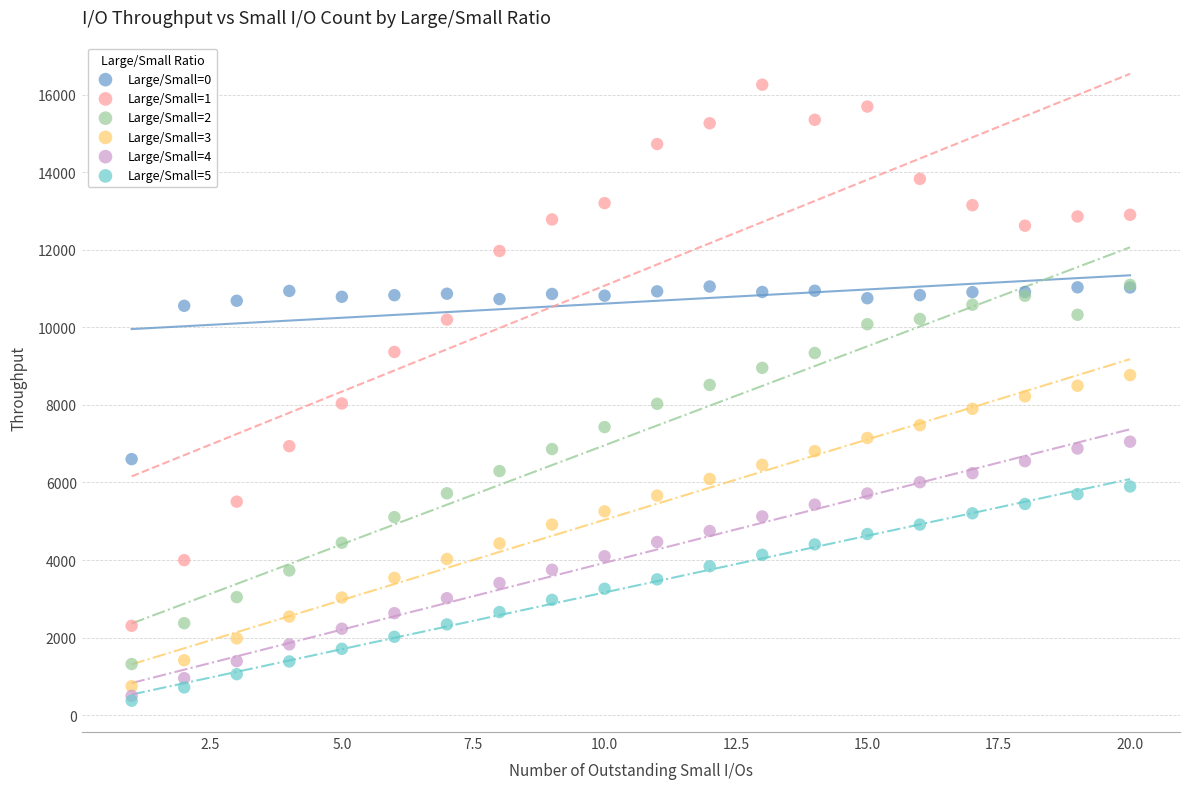

Which series contains the highest Y value?

Large/Small=1